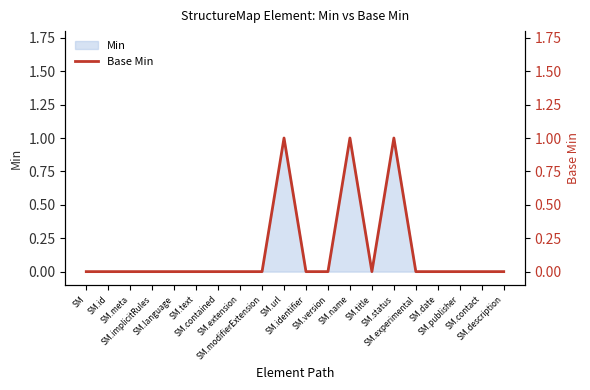

What is the label of the 20th point from the right?

SM